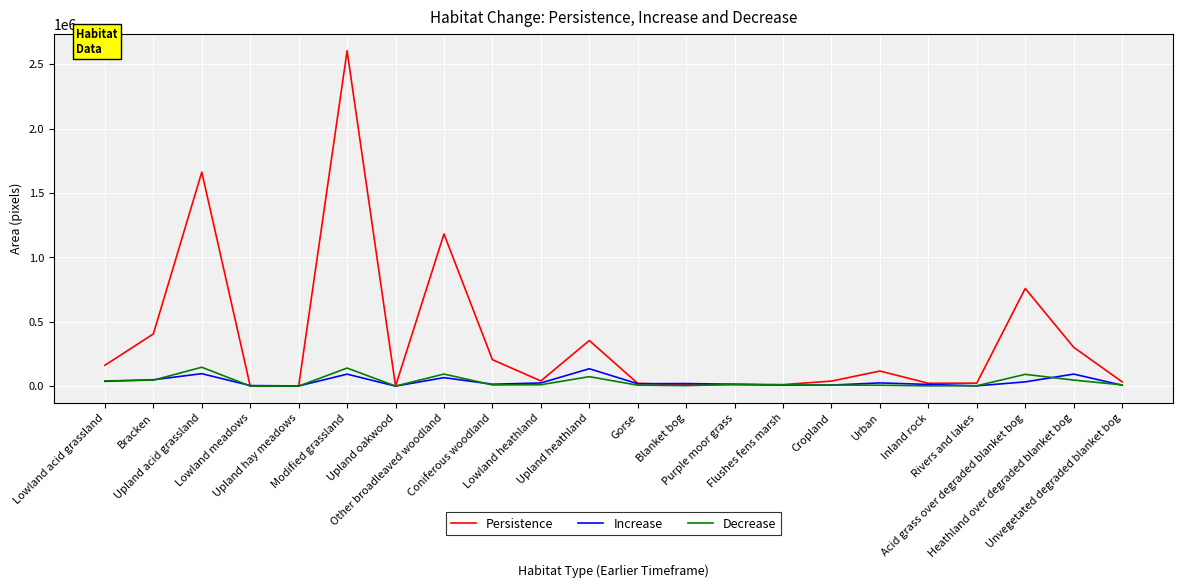

What is the greatest value displayed?

2605465